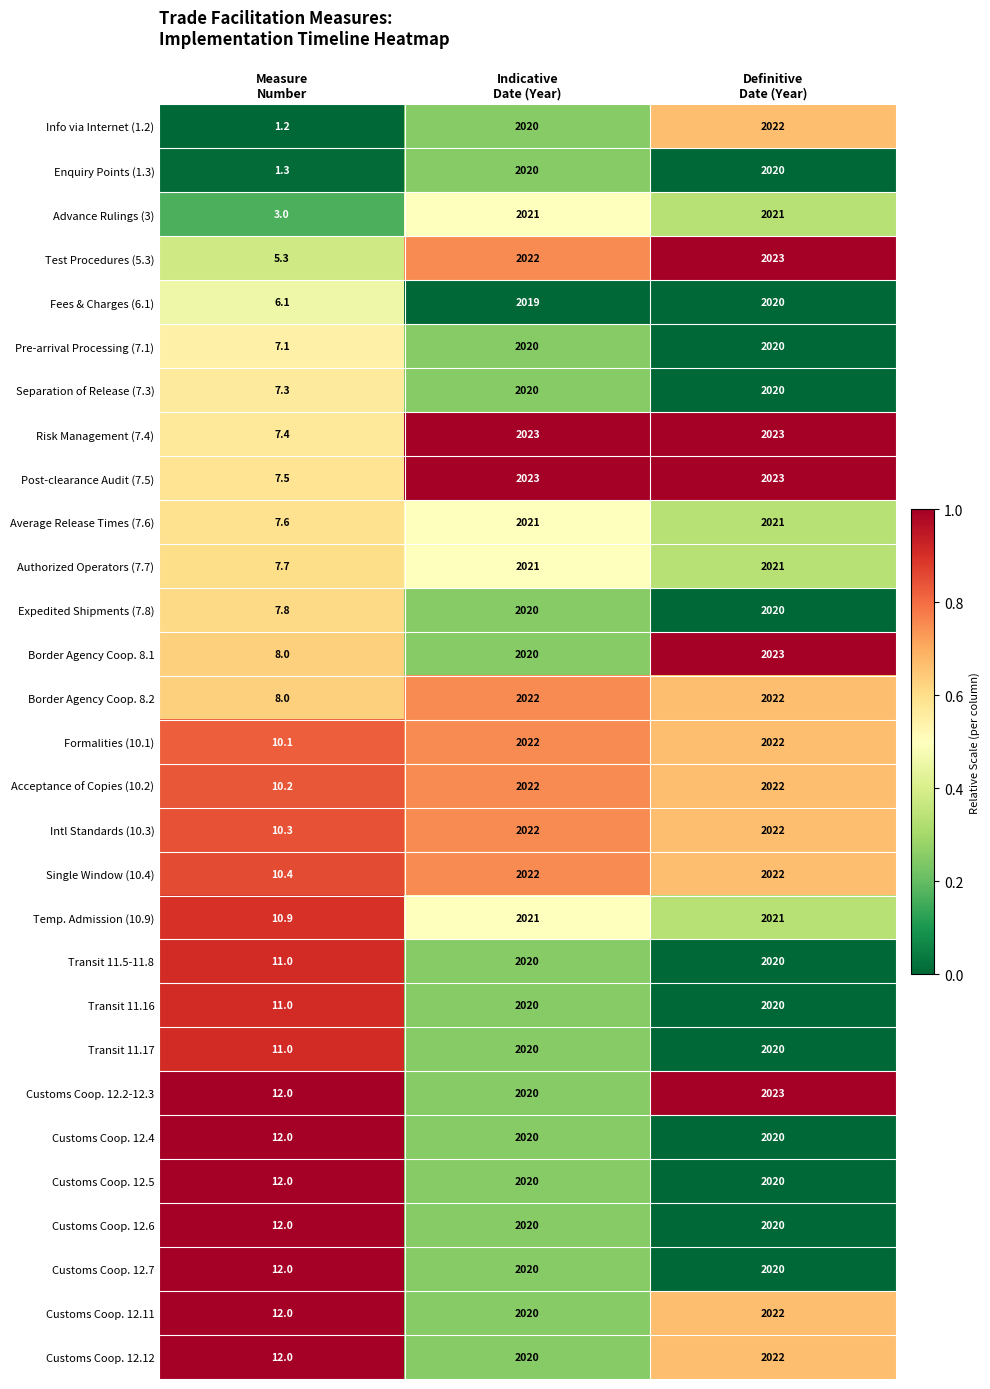

What is the highest value of the Authorized Operators (7.7) series?

2021.0